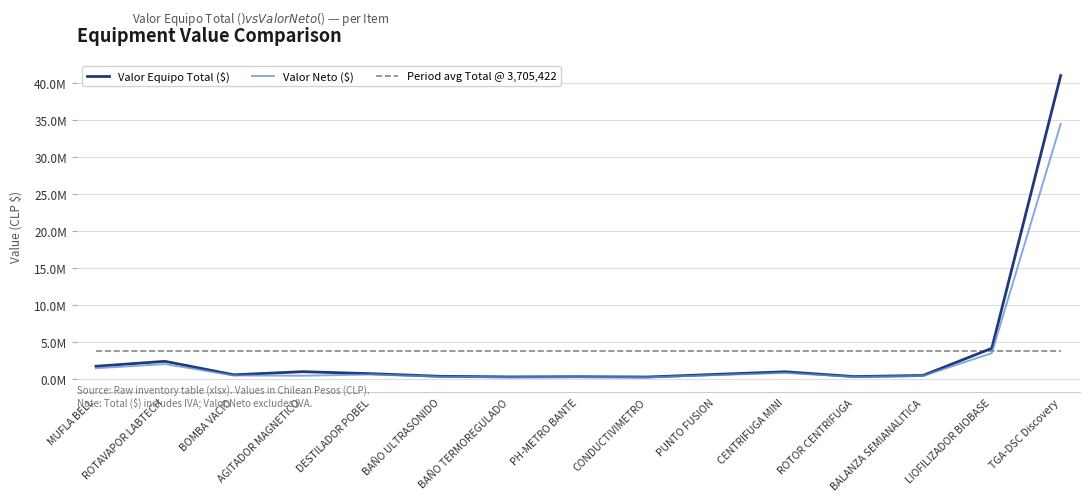

The value of Valor Neto ($) at CONDUCTIVIMETRO is 185430.0. True or false?

True